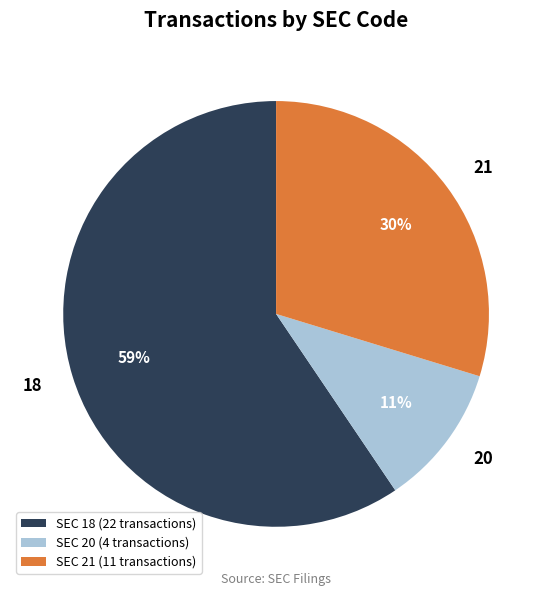

To the nearest percent, what percentage of the pie is 21?

30%